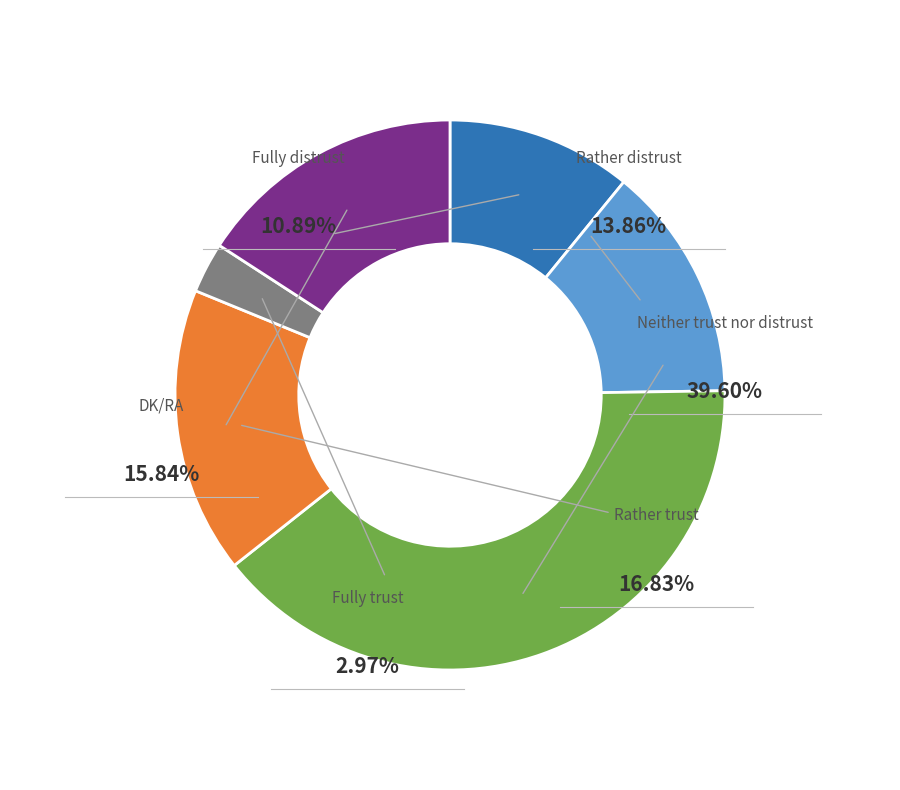

Between Fully distrust and Fully trust, which is larger?

Fully distrust